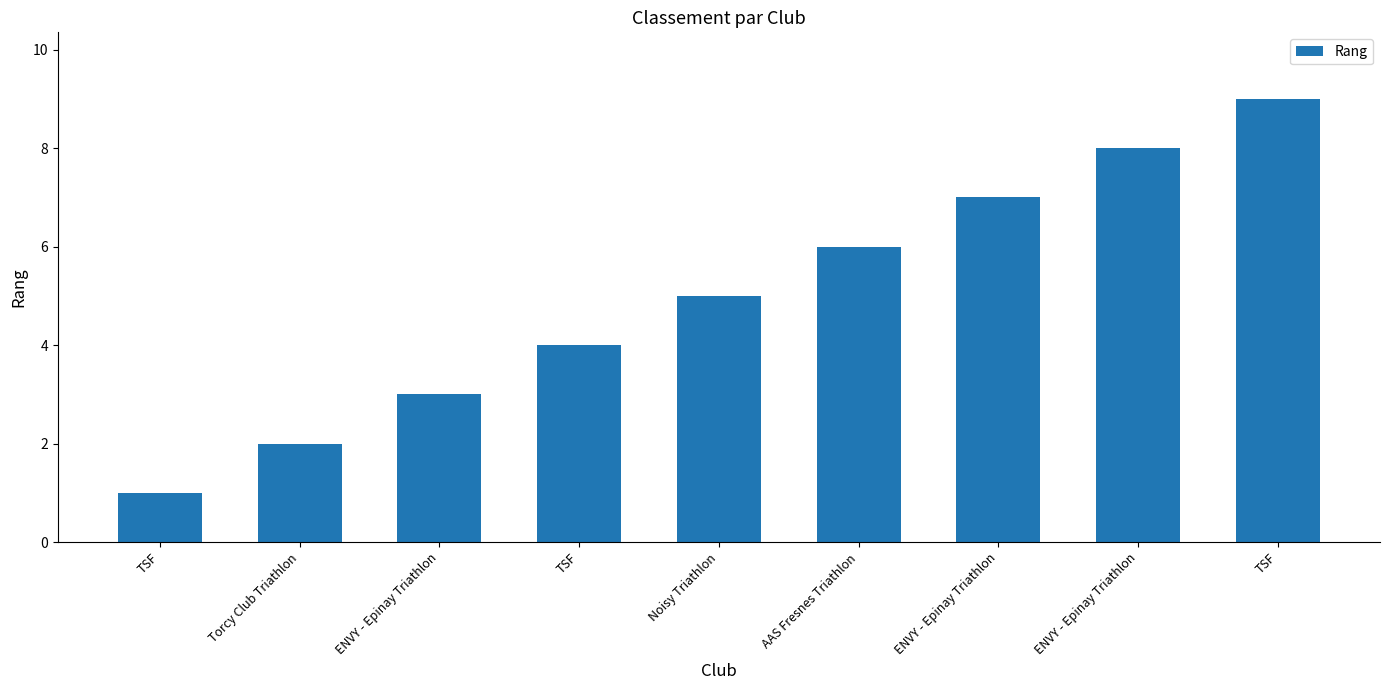

Approximately how many times larger is the value at ENVY - Epinay Triathlon compared to TSF?

2.0